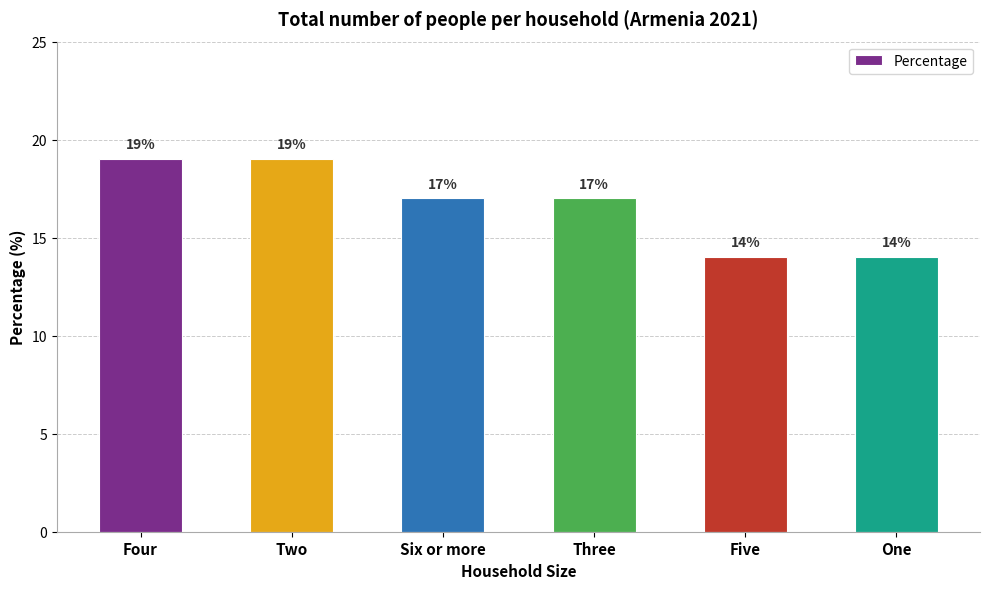

What is the value of the 2nd bar from the left?

19